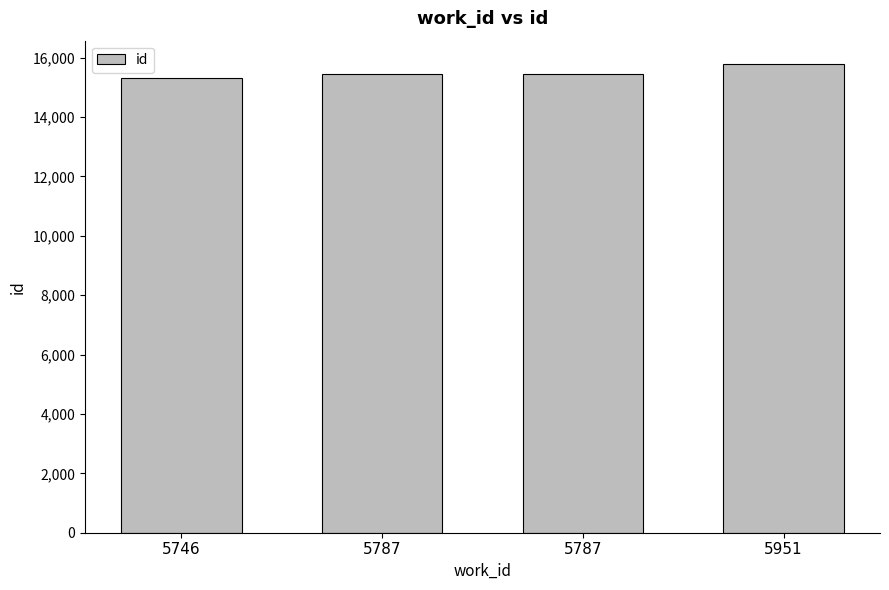

What is the maximum value shown in the chart?

15780